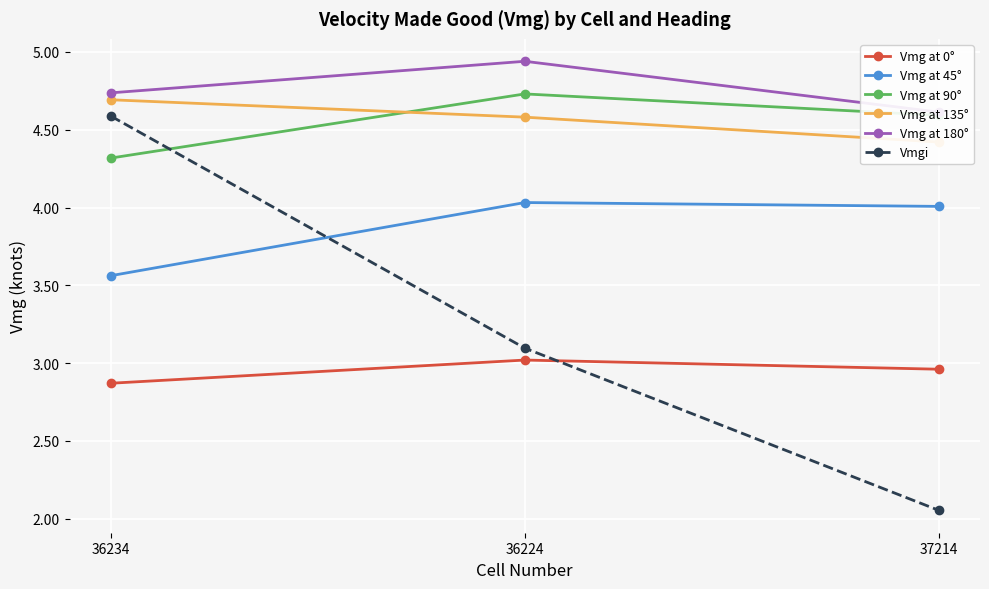

Reading left to right, transcribe all the data shown in this chart.

Vmg at 0°: 2.9	3.0	3.0
Vmg at 45°: 3.6	4.0	4.0
Vmg at 90°: 4.3	4.7	4.6
Vmg at 135°: 4.7	4.6	4.4
Vmg at 180°: 4.7	4.9	4.6
Vmgi: 4.6	3.1	2.1